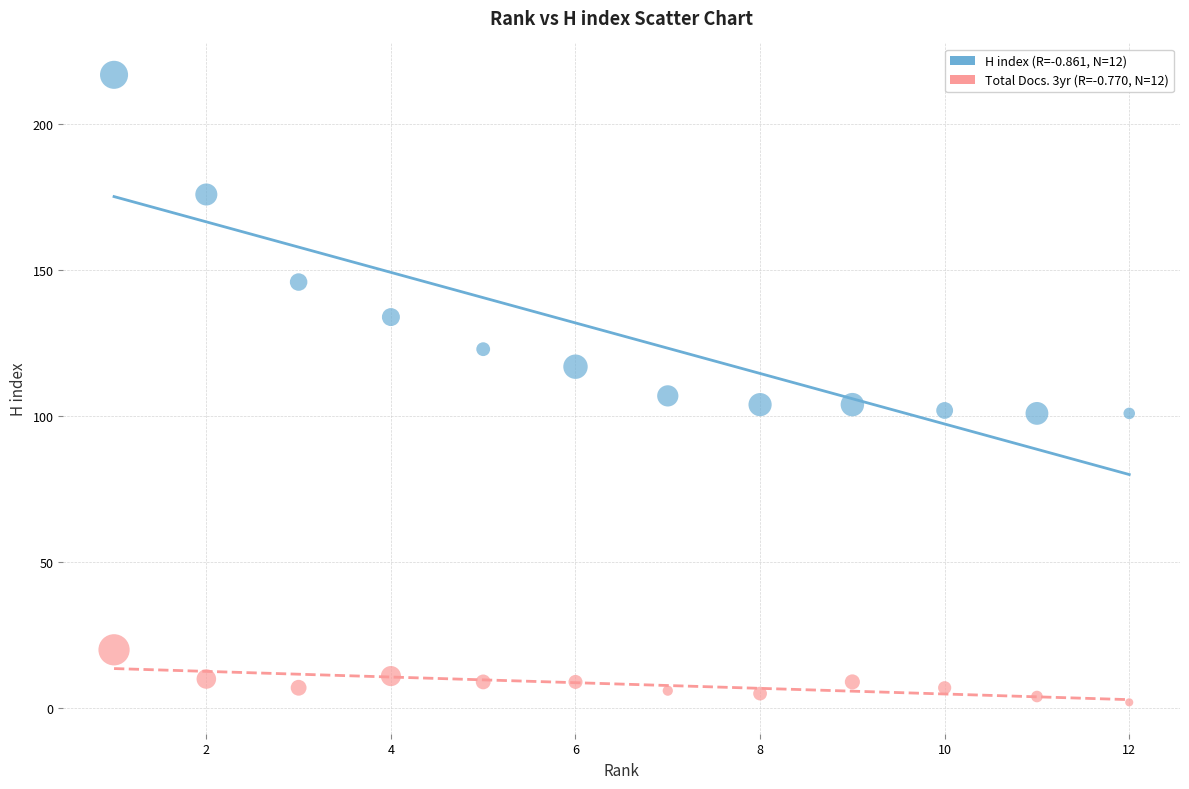

Across all data points, what is the range of X values (max minus min)?

11